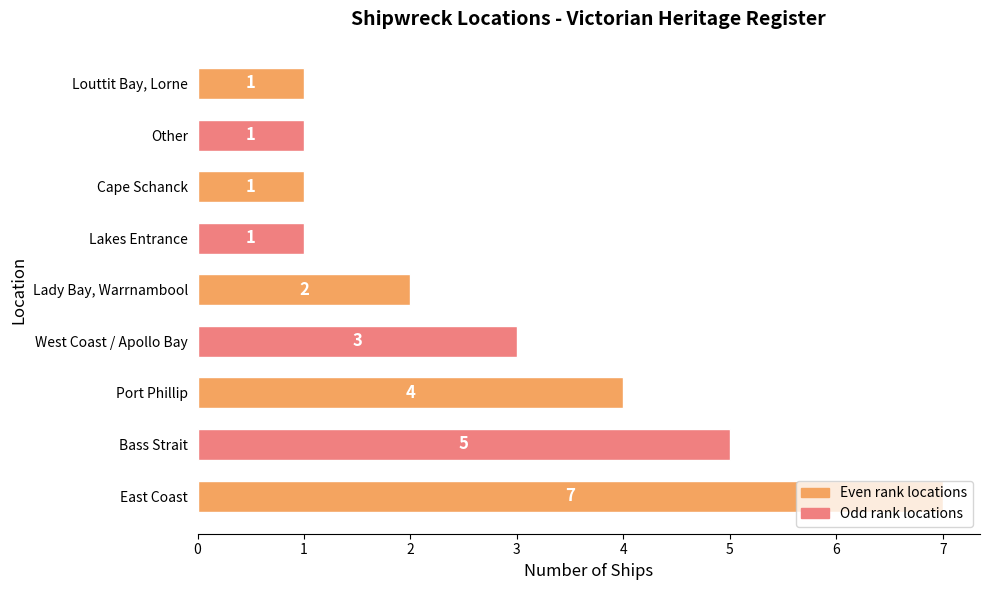

What is the maximum value shown in the chart?

7